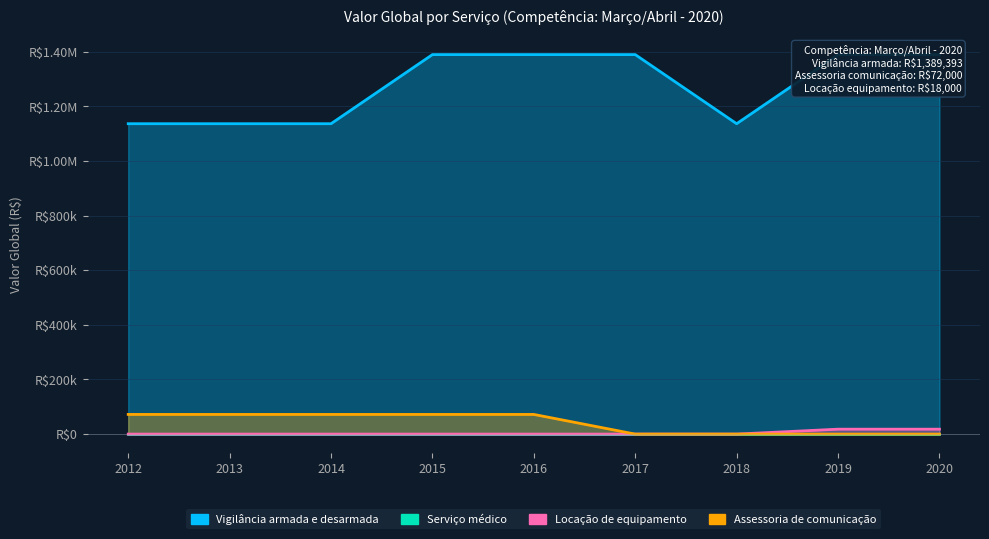

True or false: Locação de equipamento and Vigilância armada e desarmada cross at least once.

False